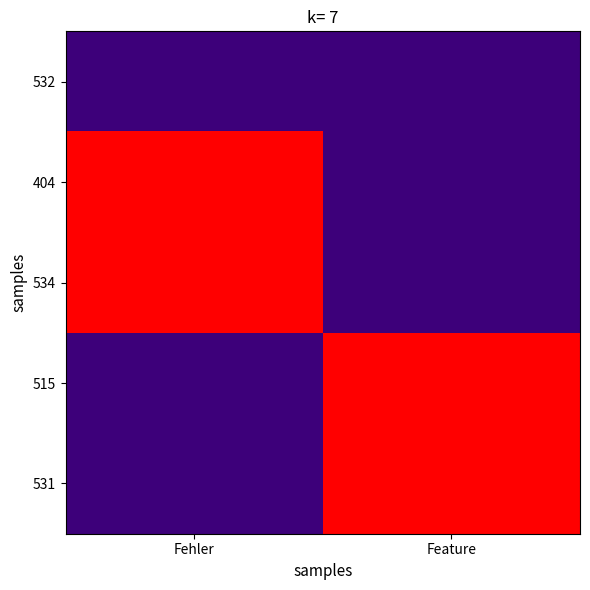

What is the greatest value displayed?

100